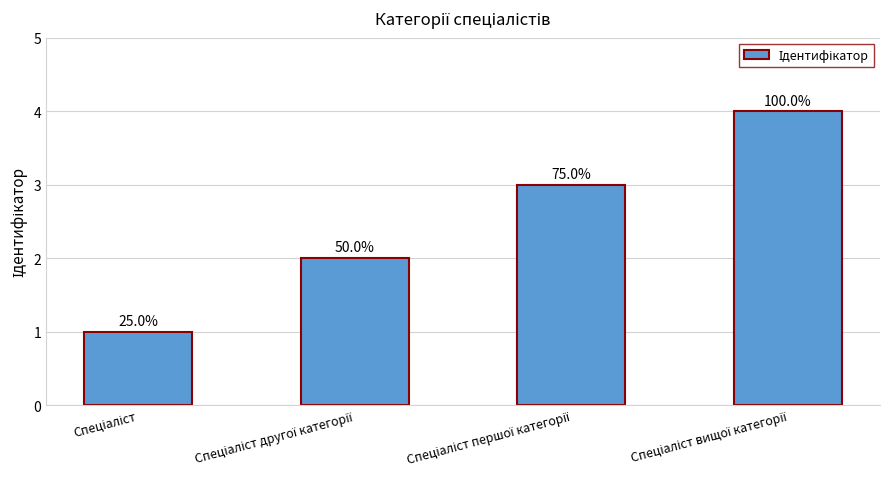

What is the label of the 2nd bar from the left?

Спеціаліст другої категорії